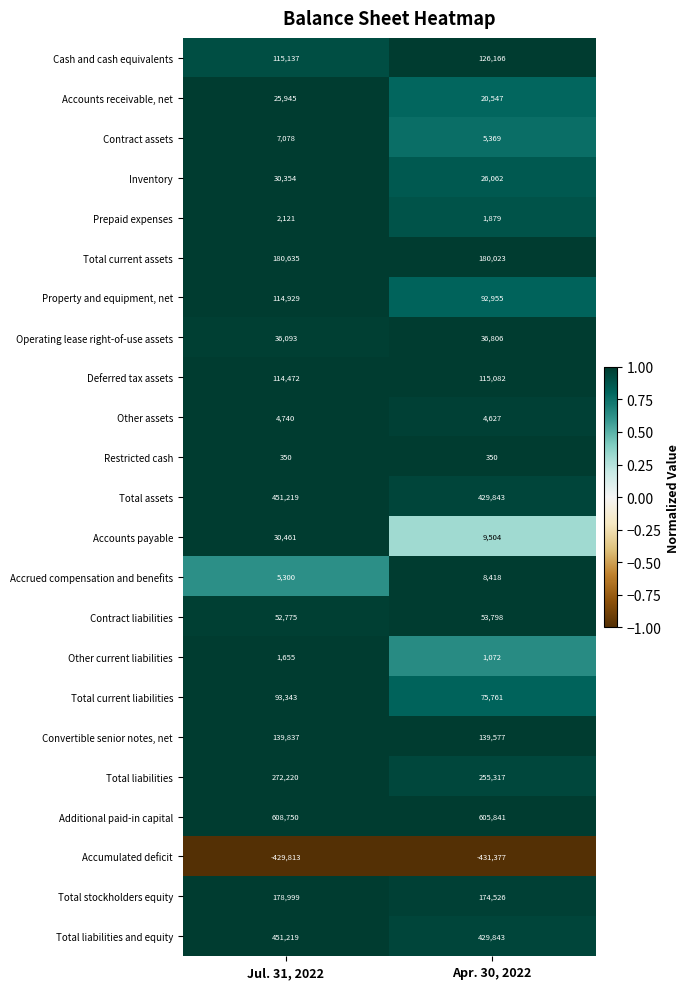

Which series has the largest range (max minus min)?

Property and equipment, net